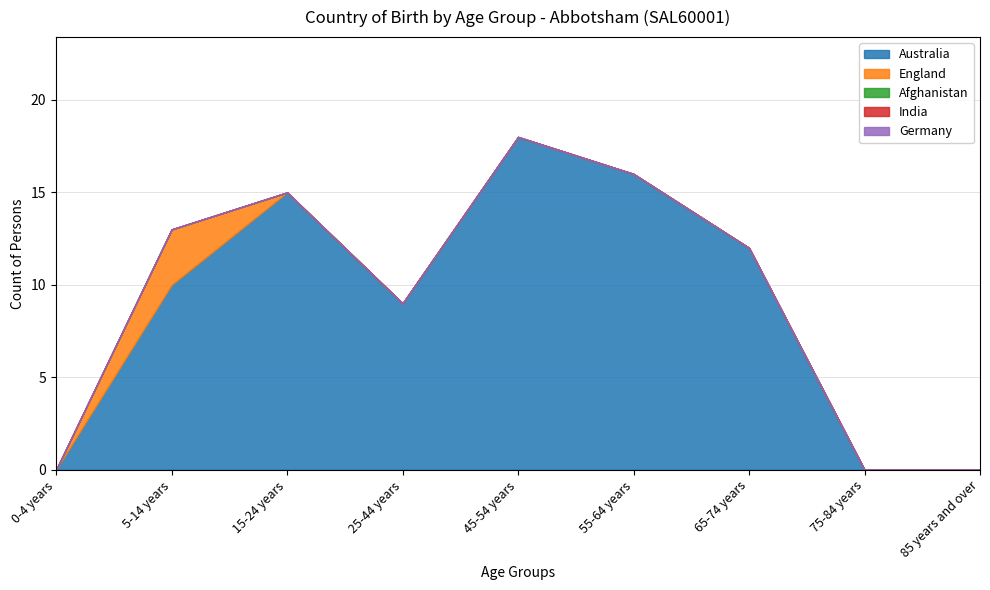

Where is Germany nearest to the value 0?

0-4 years